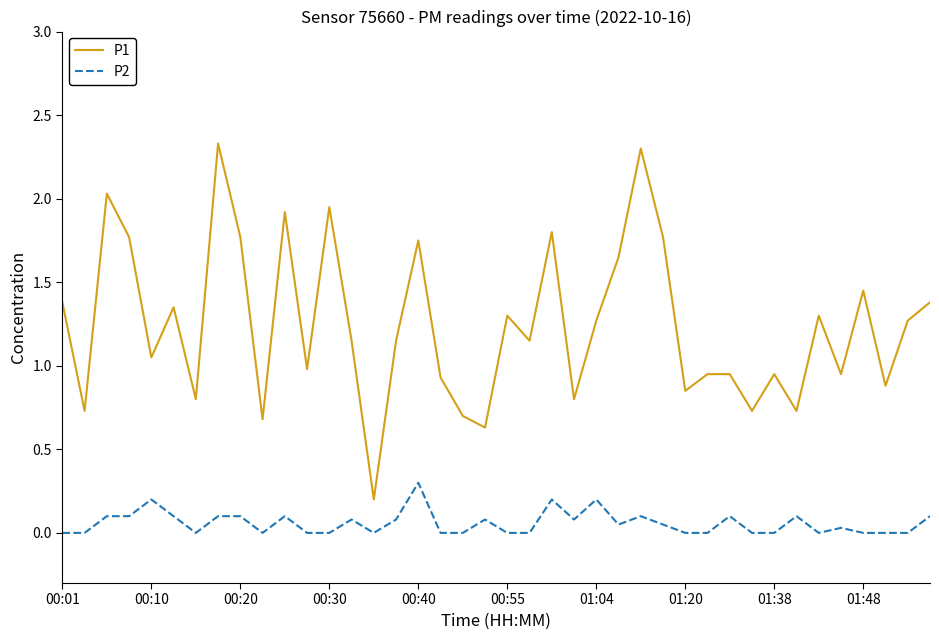

What is the maximum value shown in the chart?

2.3